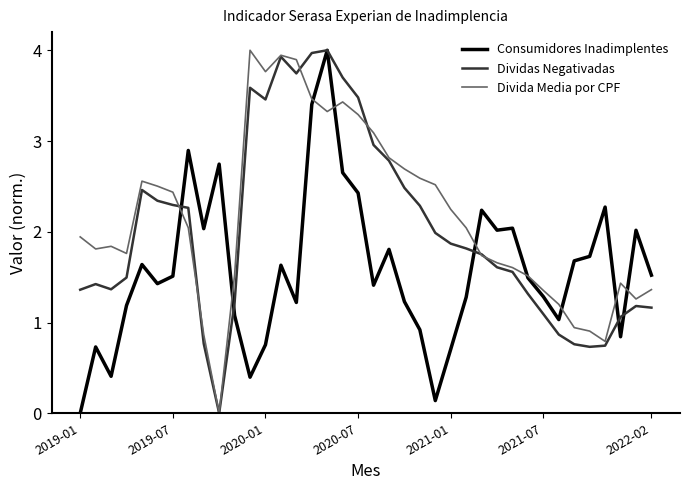

Which series has the largest total across all categories?

Divida Media por CPF